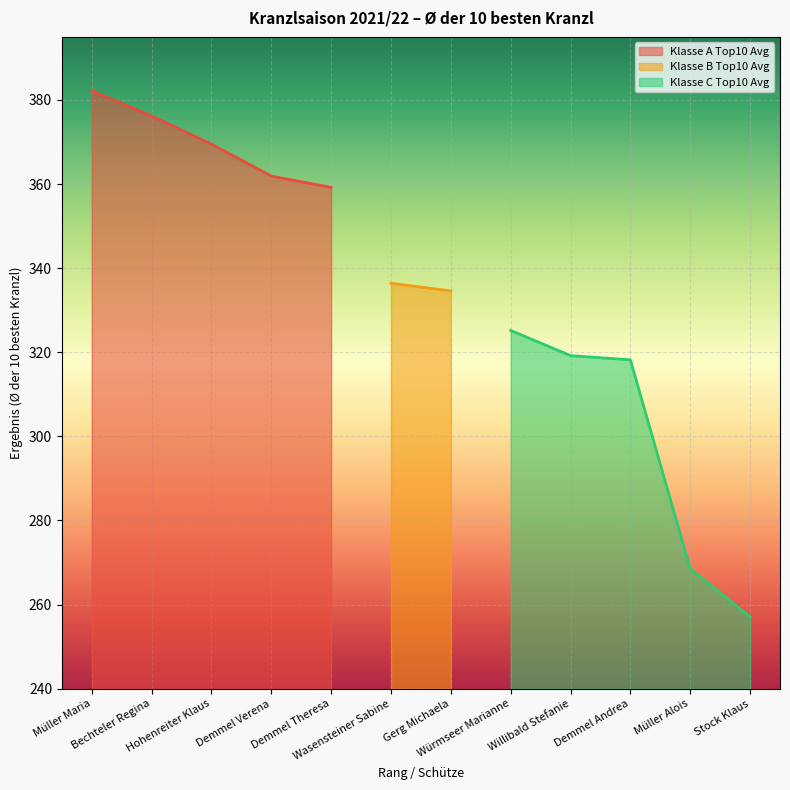

What is the maximum value for Klasse A Top10 Avg?

382.2